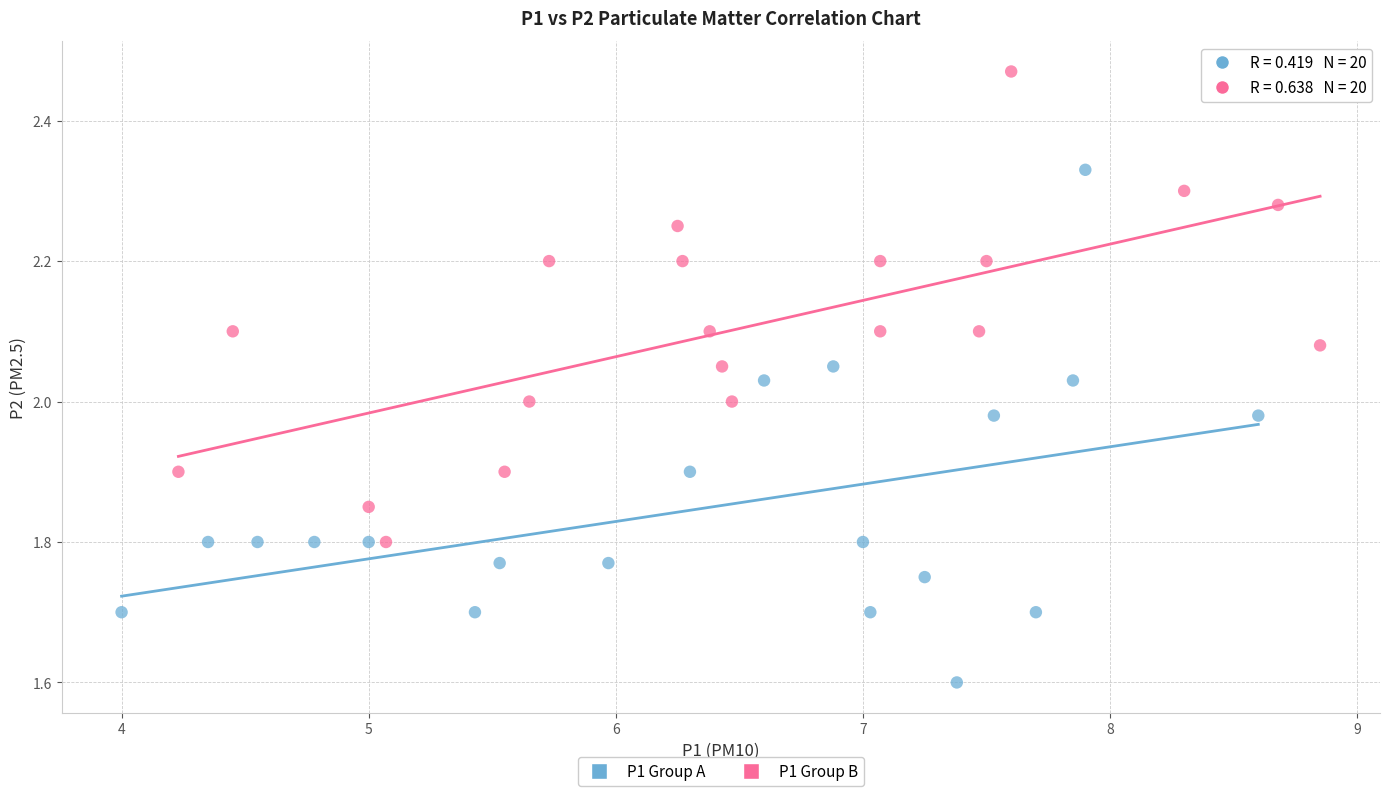

Which series contains the lowest Y value?

P1 Group A